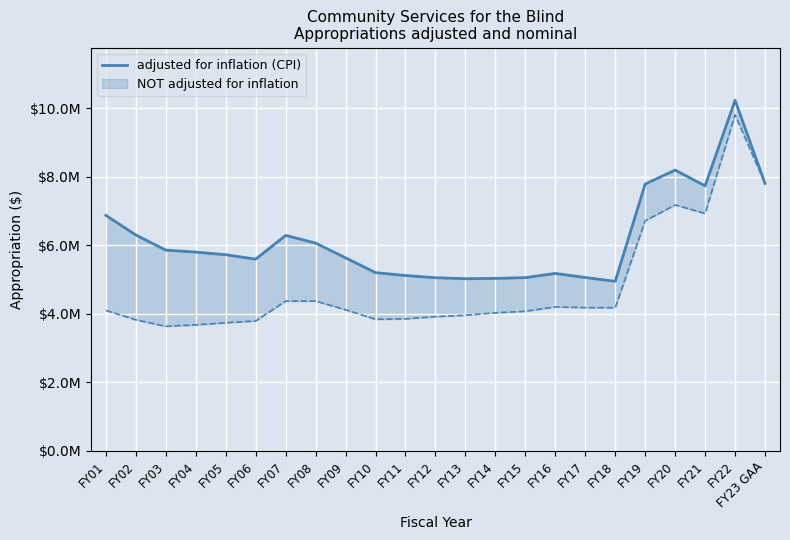

What position from the left is FY09?

9